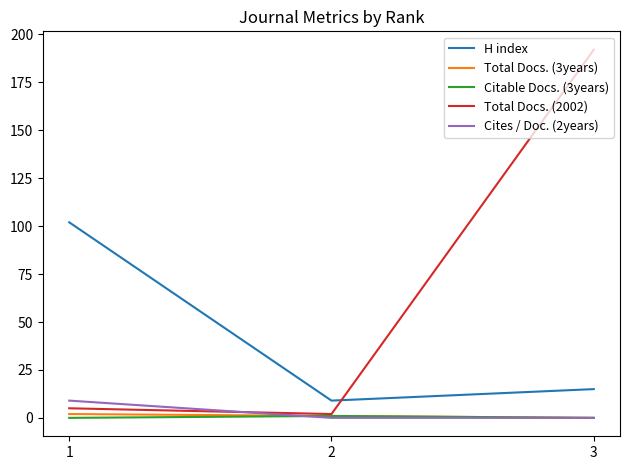

Which series has the largest range (max minus min)?

Total Docs. (2002)